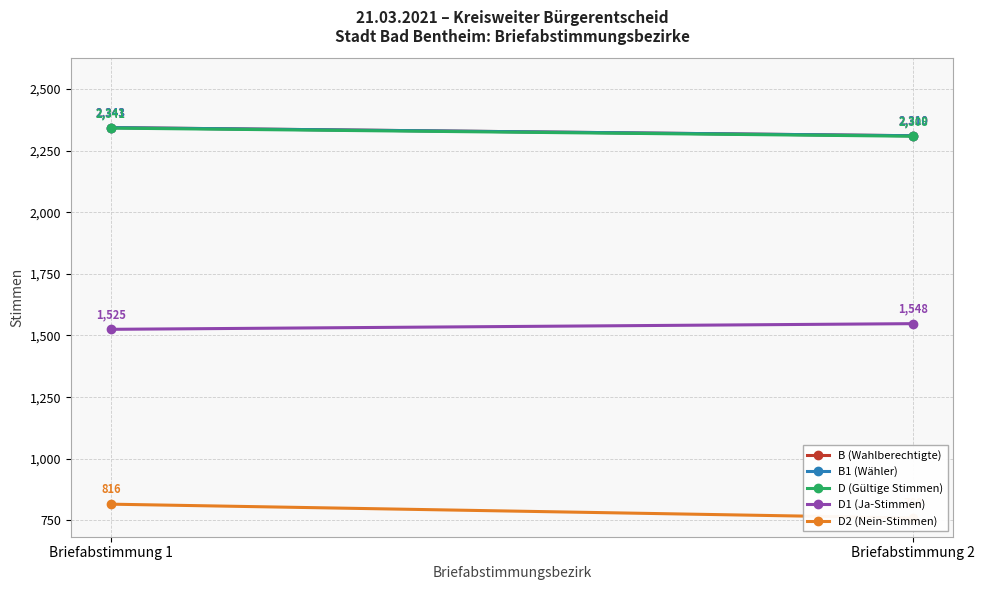

What is the maximum value shown in the chart?

2343